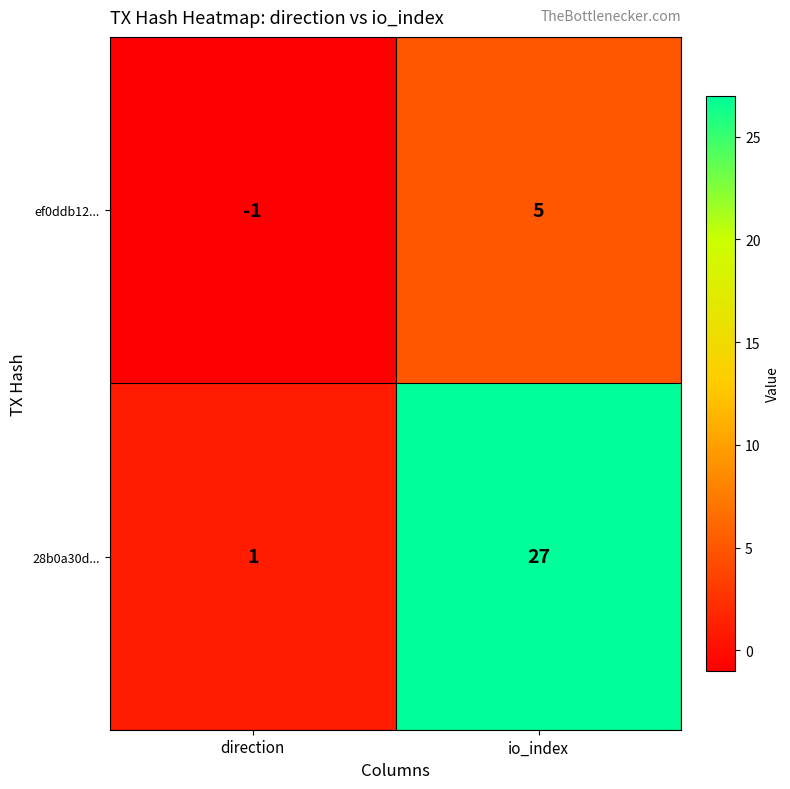

Reading right to left, transcribe all the data shown in this chart.

ef0ddb12...: 5	-1
28b0a30d...: 27	1